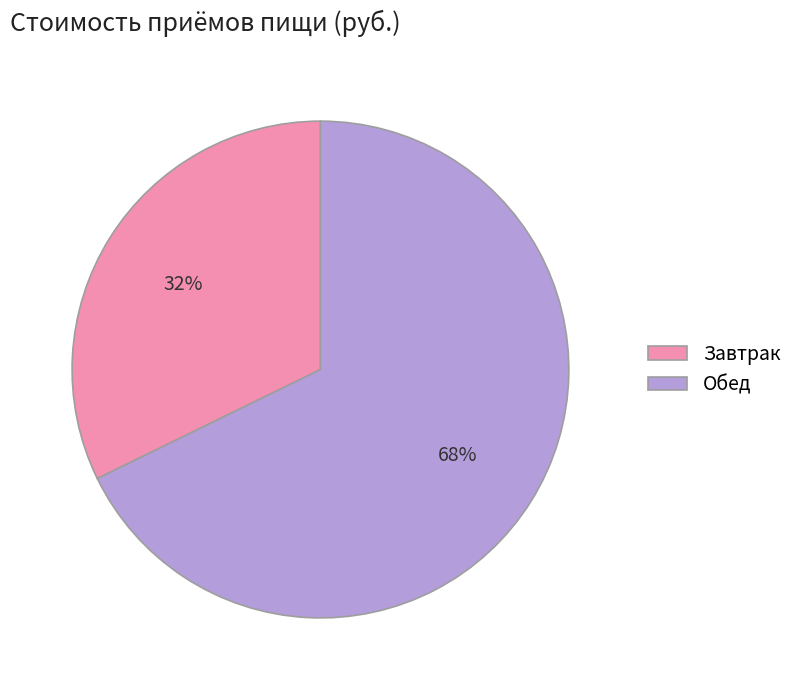

Which slice is the smallest?

Завтрак